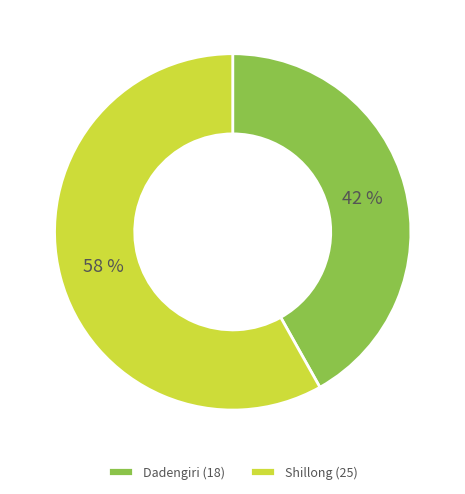

What percentage is the Dadengiri slice, to the nearest percent?

42%